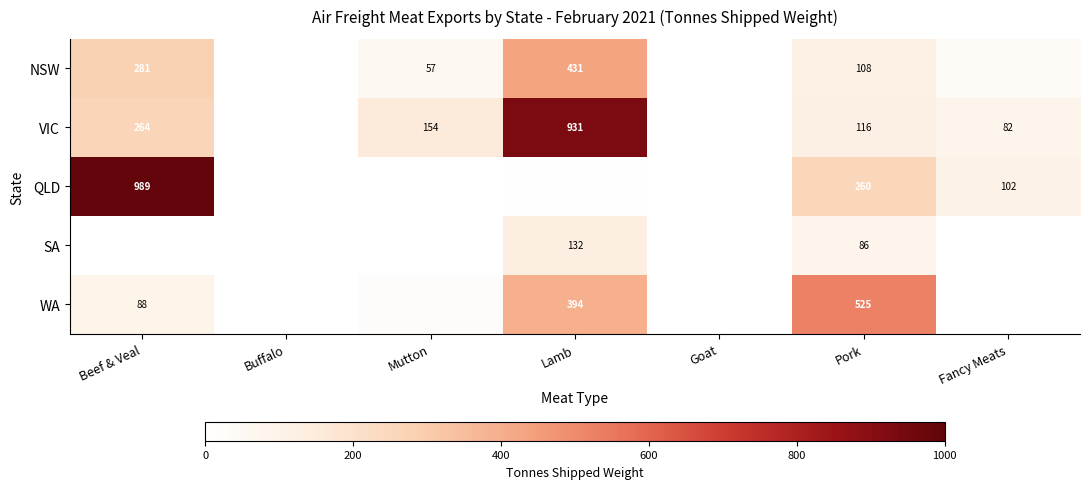

At which category does the chart reach its minimum across all series?

Goat